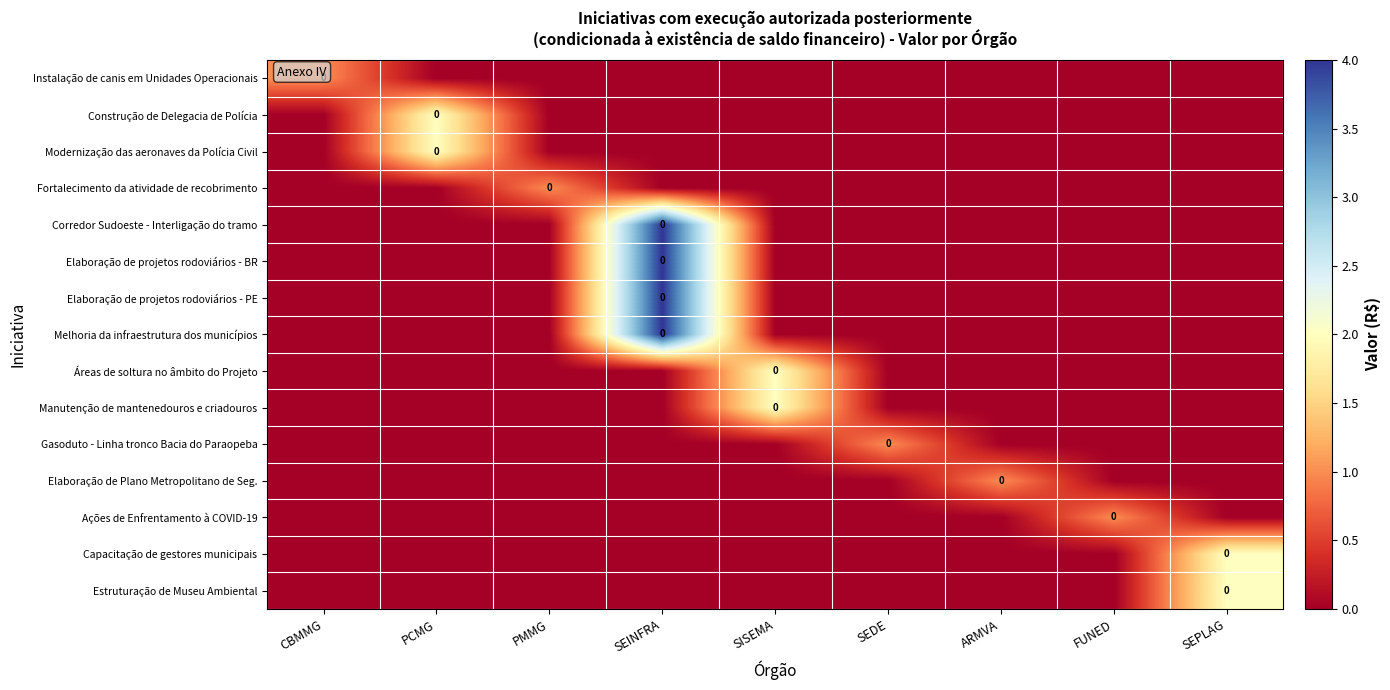

At how many categories does at least one series exceed 2?

1